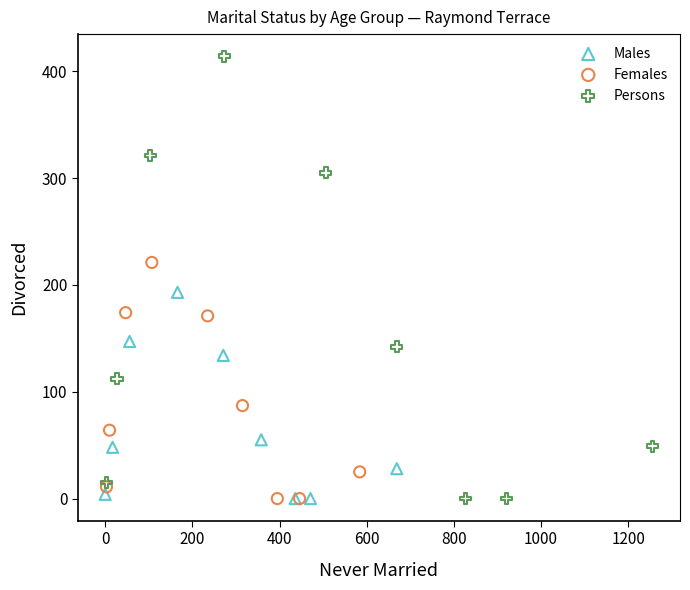

Which series has the widest spread of Y values?

Persons